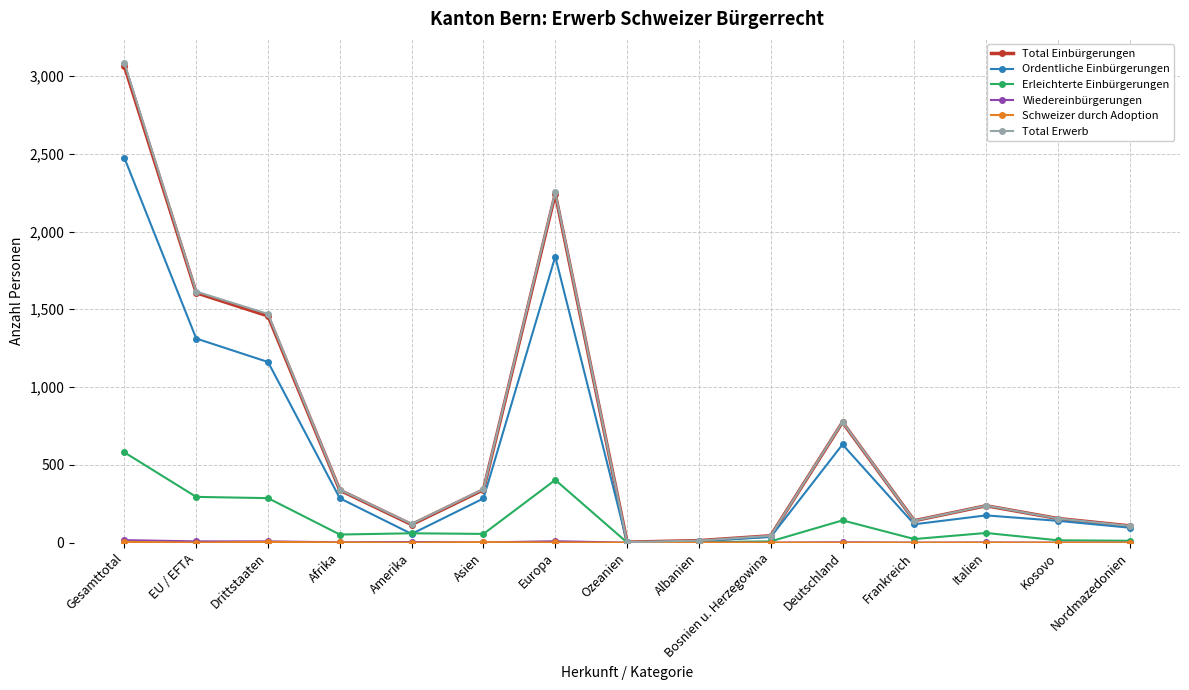

True or false: Erleichterte Einbürgerungen has more than 0 interior local peaks.

True